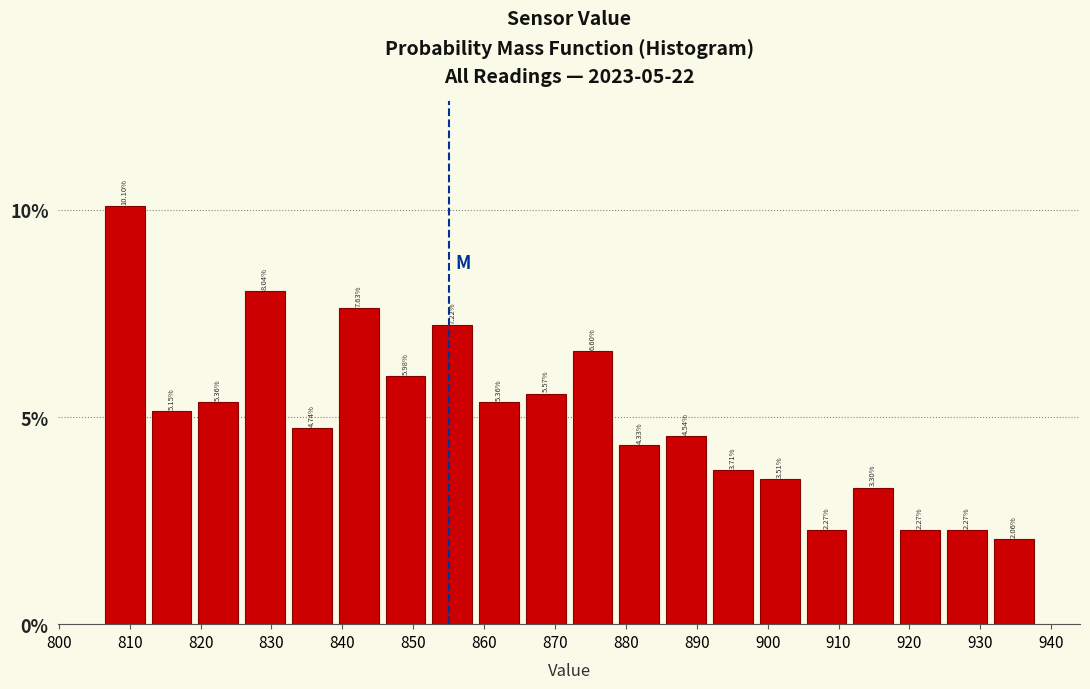

How tall is the bar that spans 885.2 to 891.8 on the x-axis? The bar edges are not printed on the chart, so give them approximately, as read against the axis.

4.54